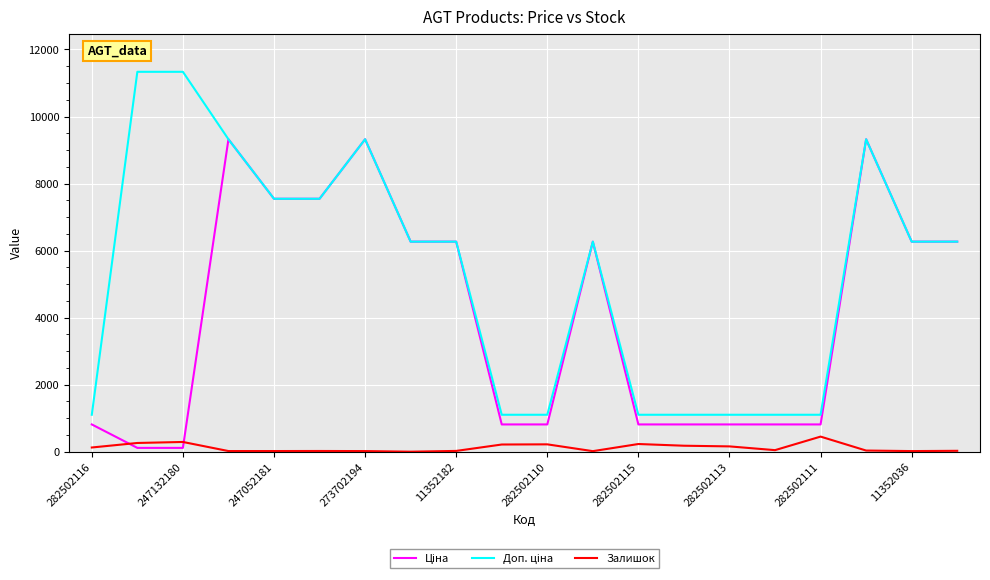

What is the sum of all Доп. ціна values?

105871.5